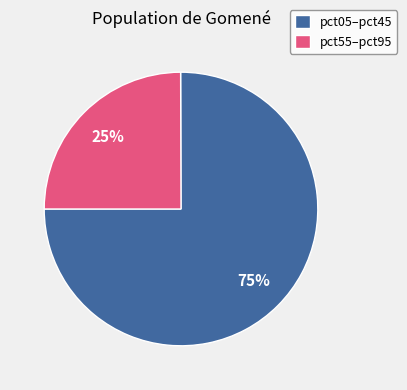

Is pct05–pct45 the majority of the pie?

Yes